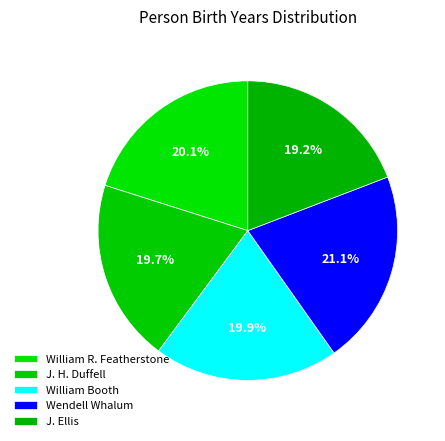

To the nearest percent, what percentage of the pie is Wendell Whalum?

21%